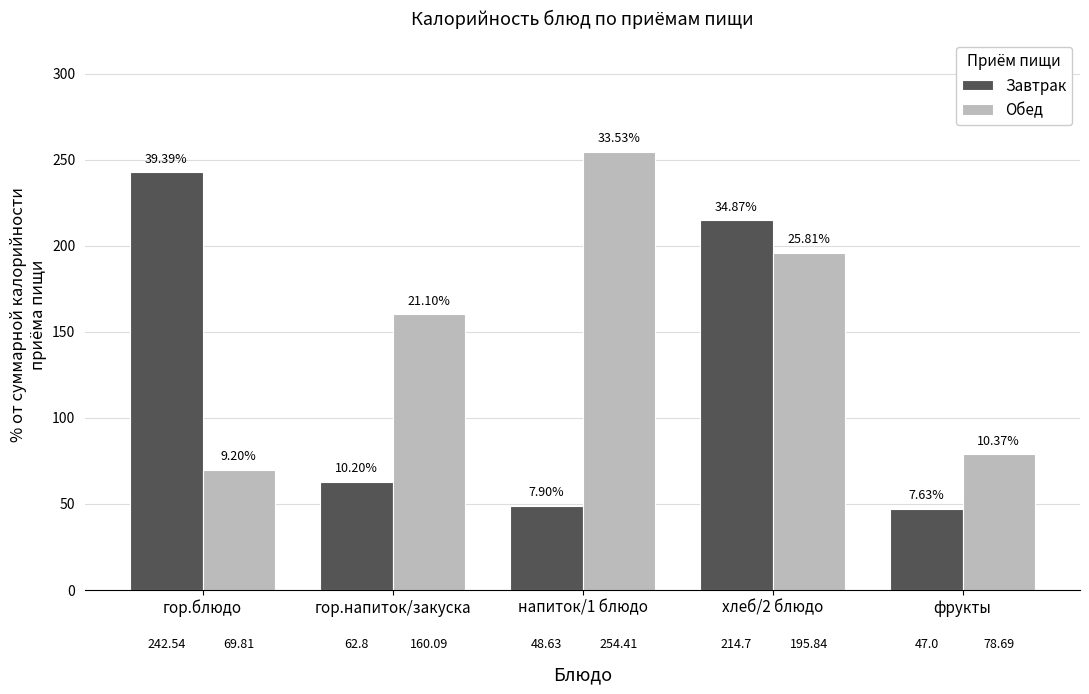

Which series changed the most between гор.блюдо and фрукты?

Завтрак